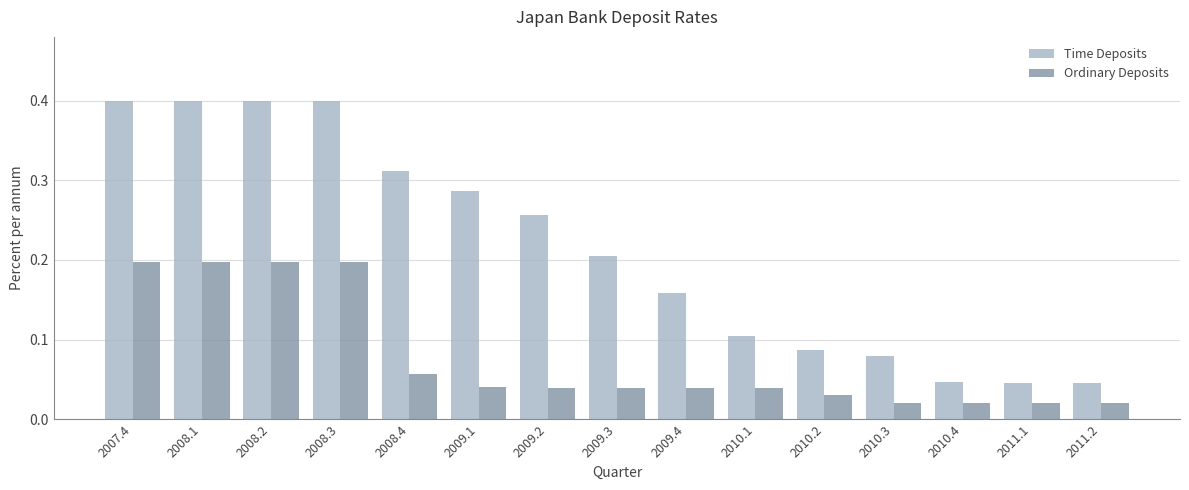

What is the total value across all series at 2008.1?

0.6